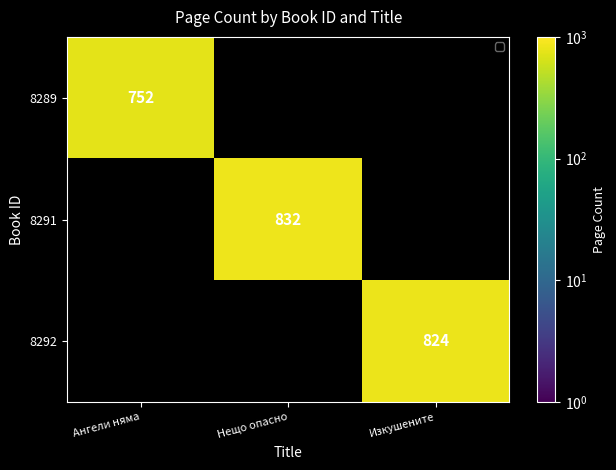

How many values in 8292 are above zero?

1